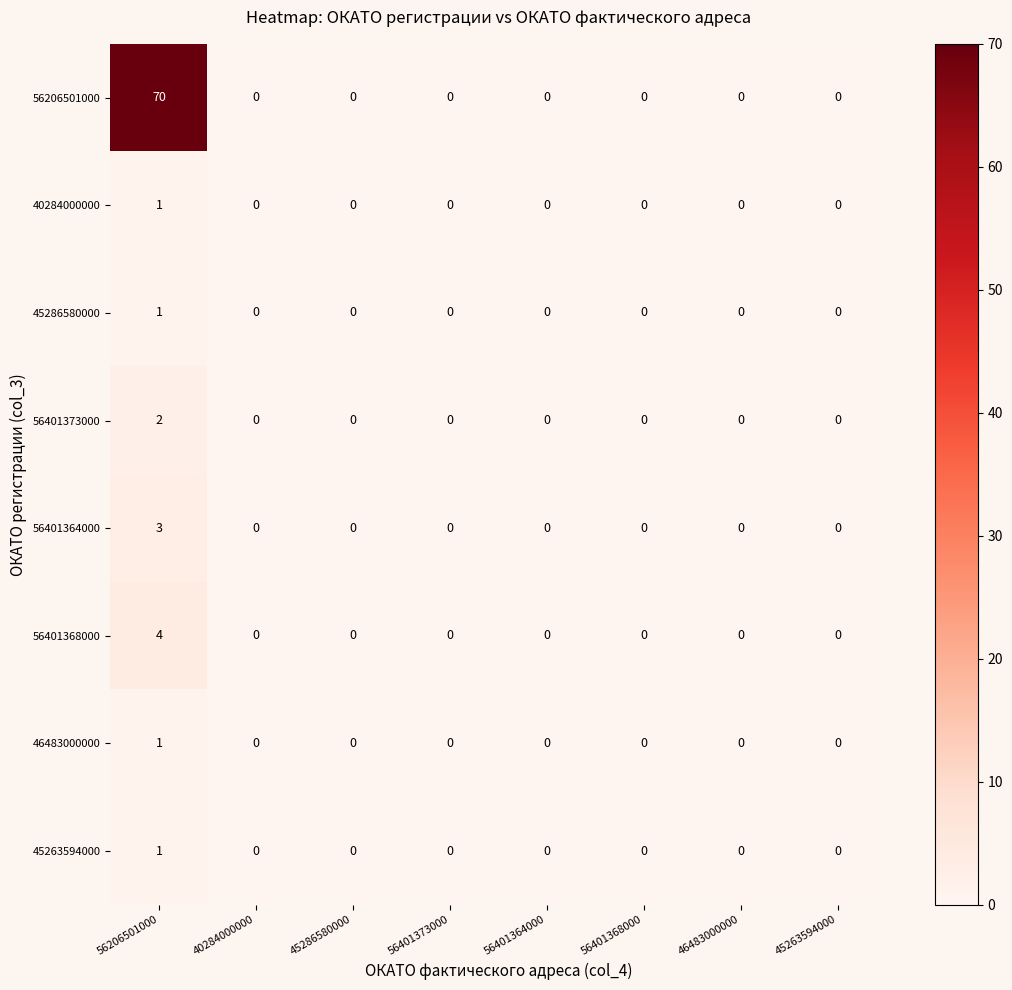

What is the sum of all 56401364000 values?

3